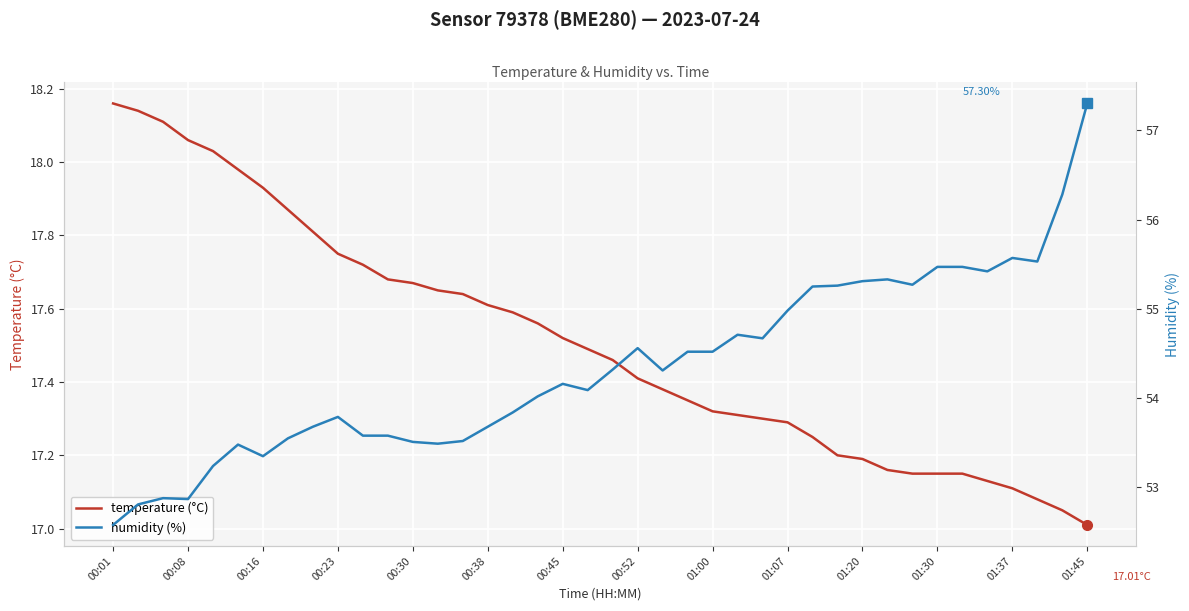

What is the value of the humidity (%) point at the 32nd from the left?

55.3